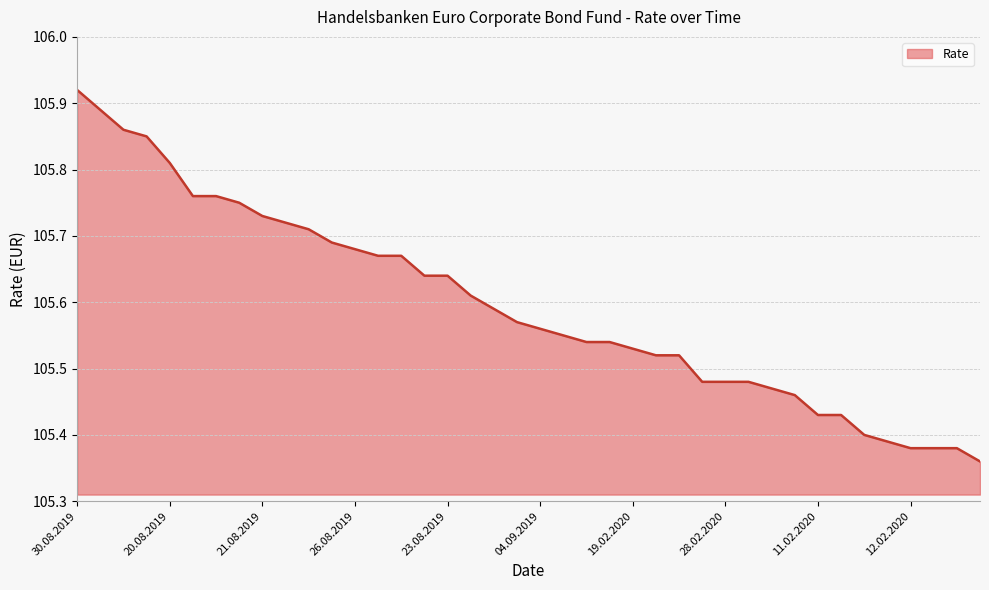

What is the difference between the maximum and minimum values?

0.6